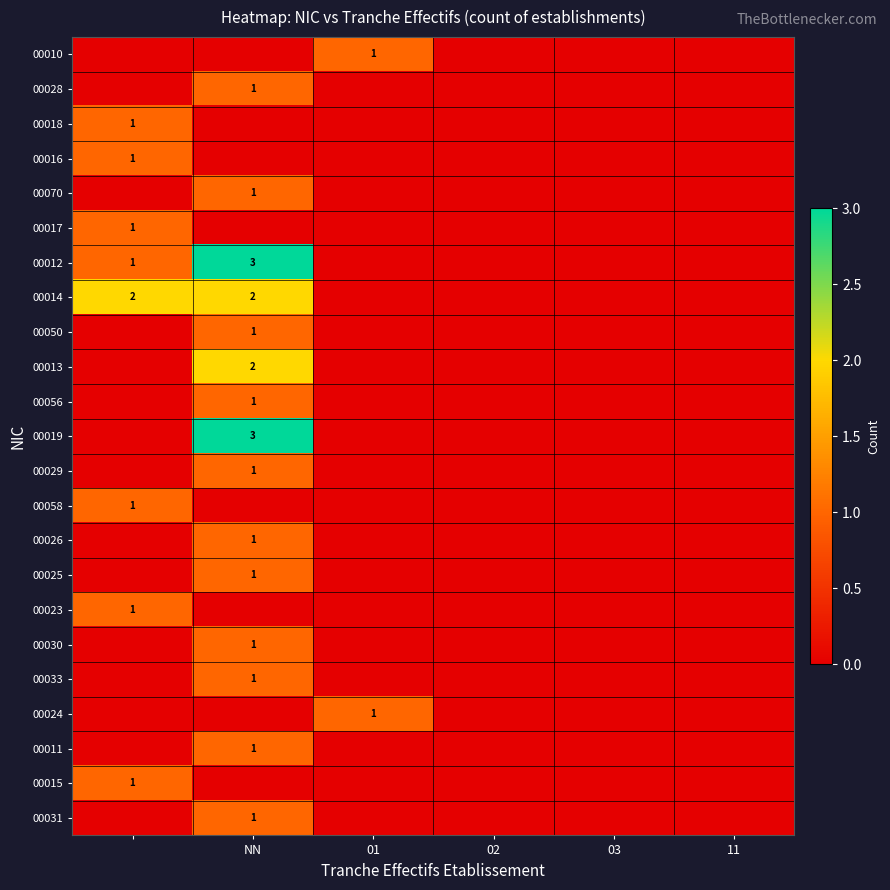

What is the greatest value displayed?

3